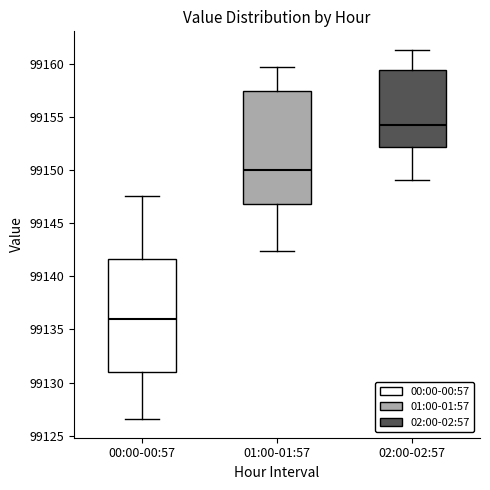

Where does the median line of the box for 00:00-00:57 sit on the y-axis? The values are not printed on the chart, so give them approximately, as read against the axis.

99136.0